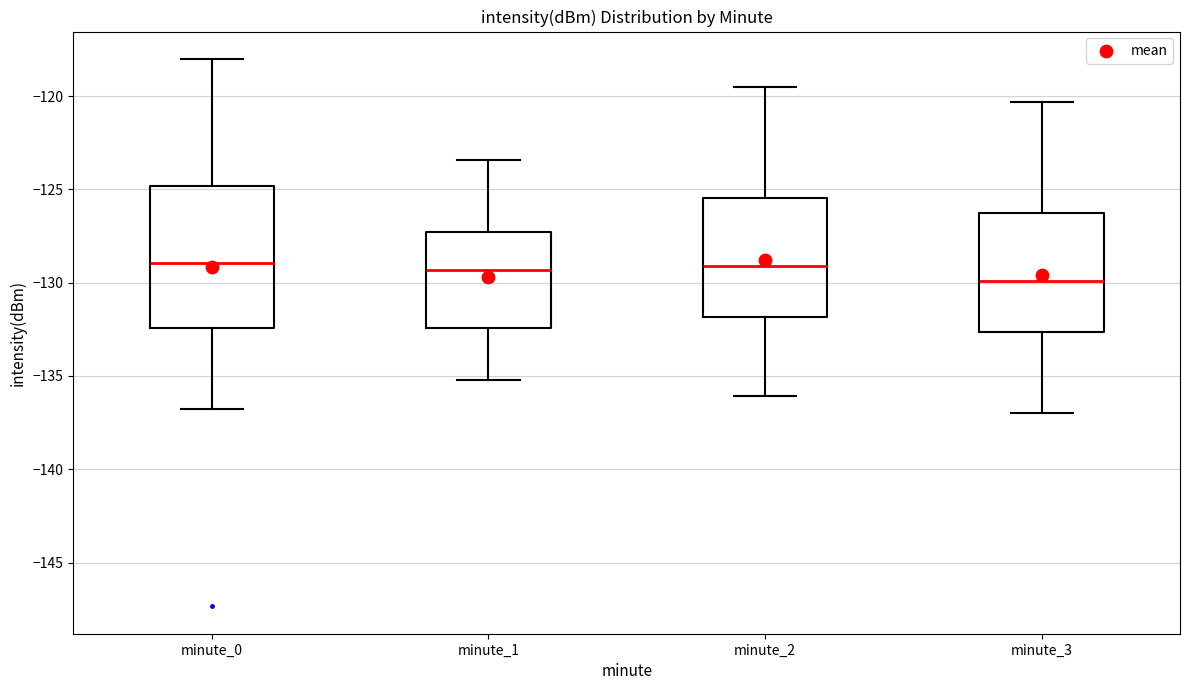

Reading left to right, transcribe this box plot: for each box, give where its median line is, the range the box spans, and where its two whiskers end, as read against the y-axis. The values are not printed on the chart, so give them approximately, as read against the axis.

minute_0: median -129.0, box -132.5 to -125.0, whiskers -137.0 to -118.0
minute_1: median -129.5, box -132.5 to -127.5, whiskers -135.0 to -123.5
minute_2: median -129.0, box -132.0 to -125.5, whiskers -136.0 to -119.5
minute_3: median -130.0, box -132.5 to -126.5, whiskers -137.0 to -120.5